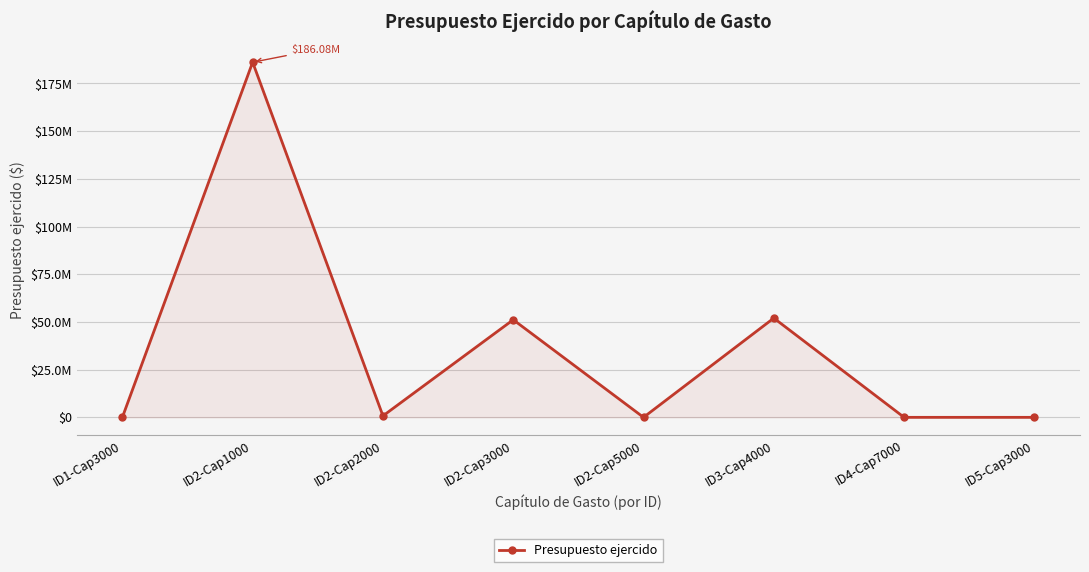

True or false: the data shows 106615213.3 at ID2-Cap1000.

False